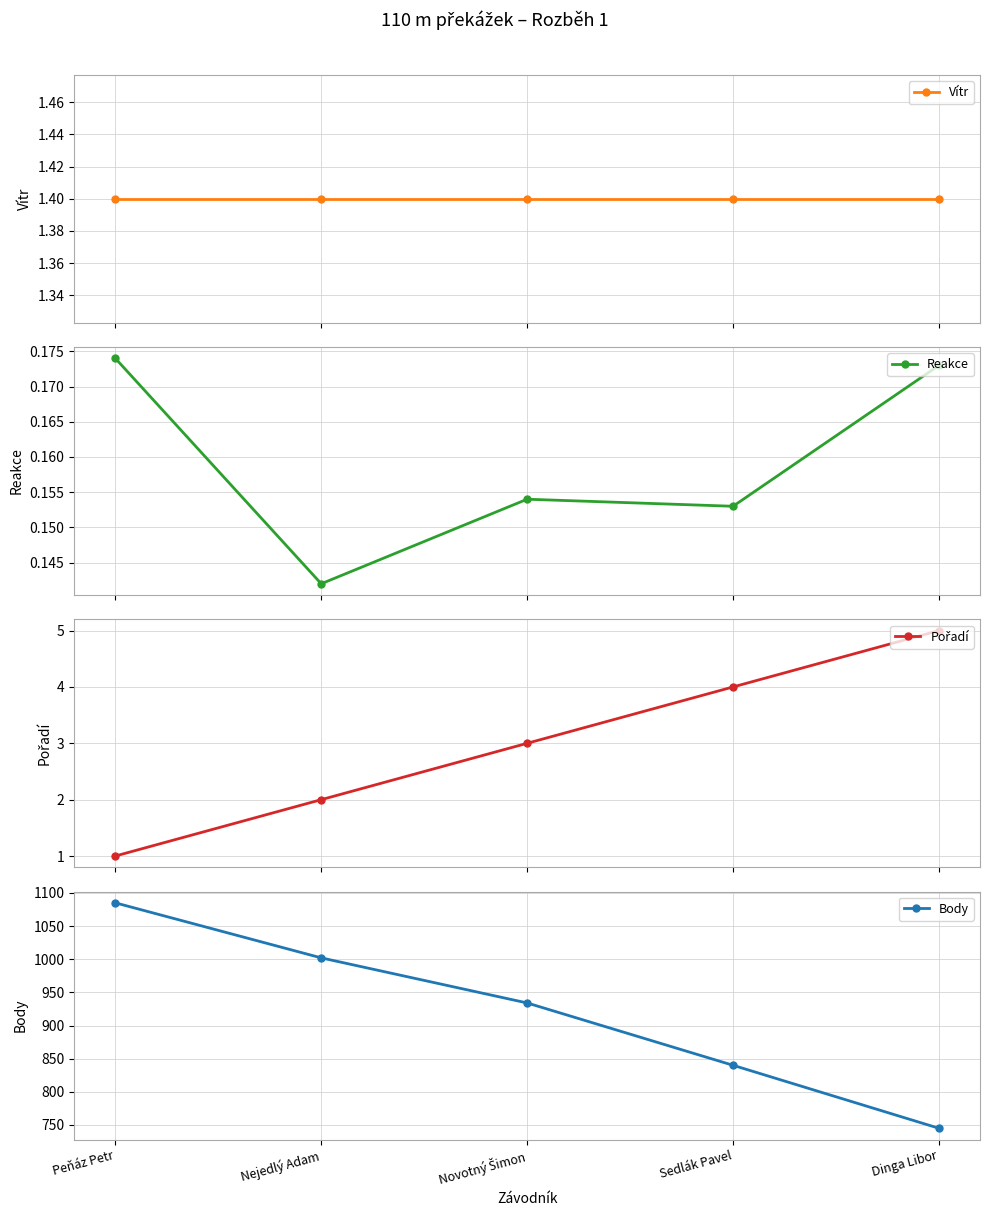

Between Dinga Libor and Novotný Šimon, which is larger?

Dinga Libor